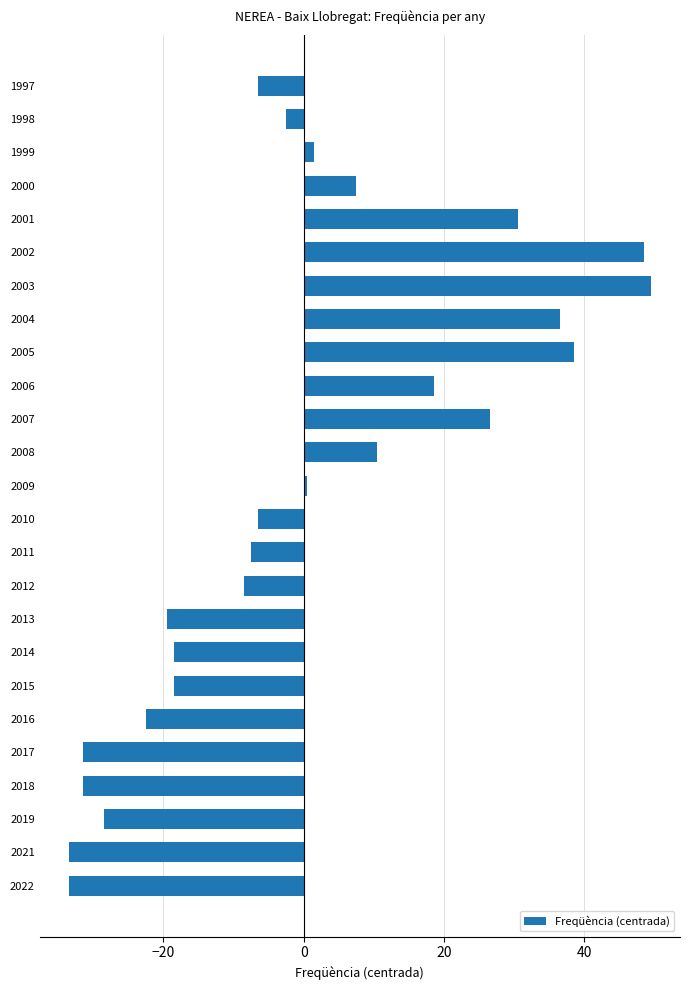

The value at 2022 is -33.5. True or false?

True